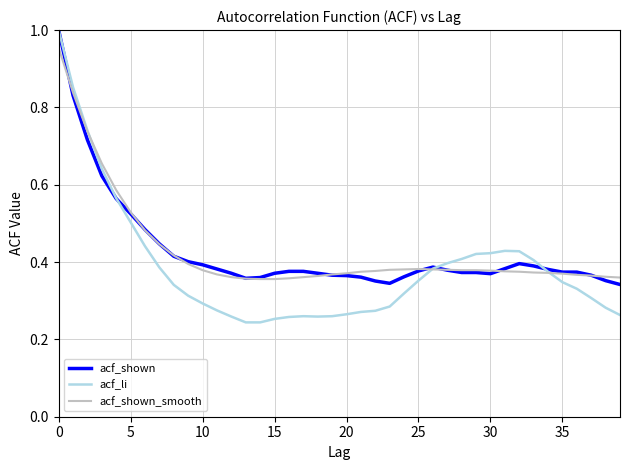

Which series has the largest range (max minus min)?

acf_li